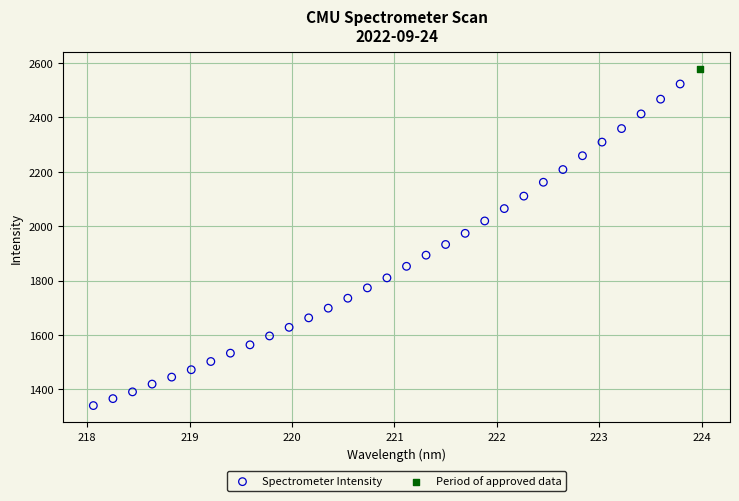

What are all the series names shown in the legend?

Spectrometer Intensity, Period of approved data